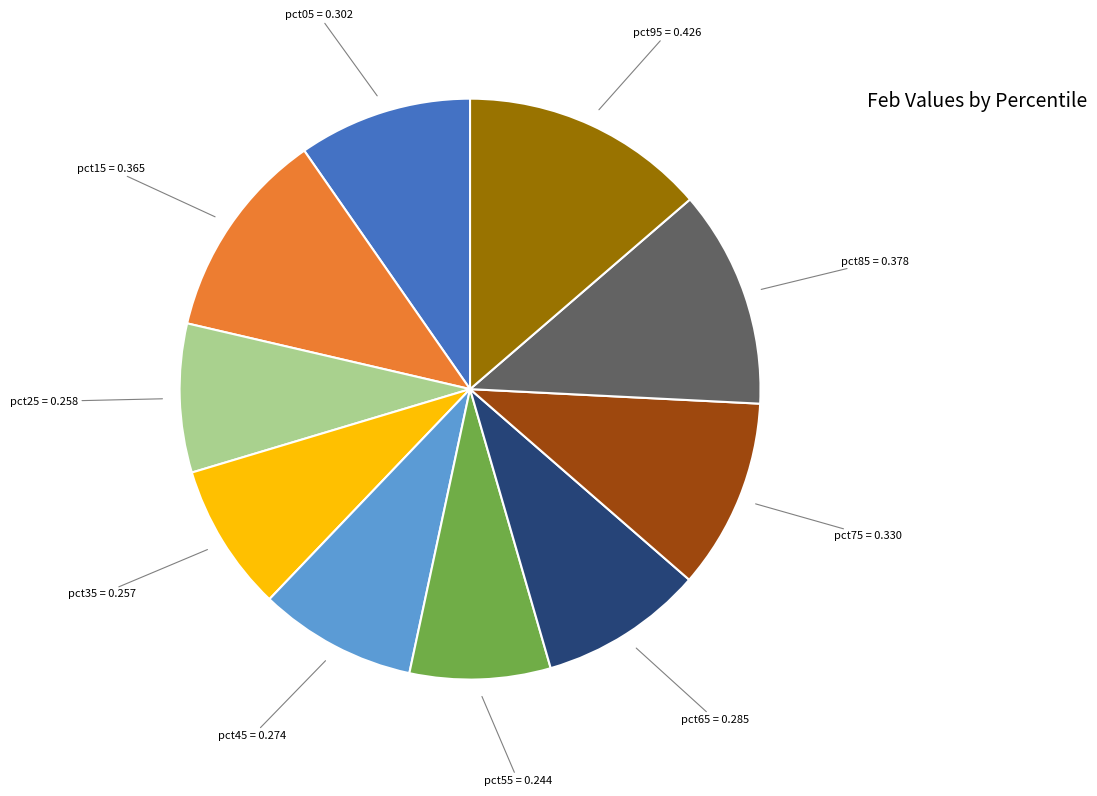

Between pct05 and pct45, which is larger?

pct05